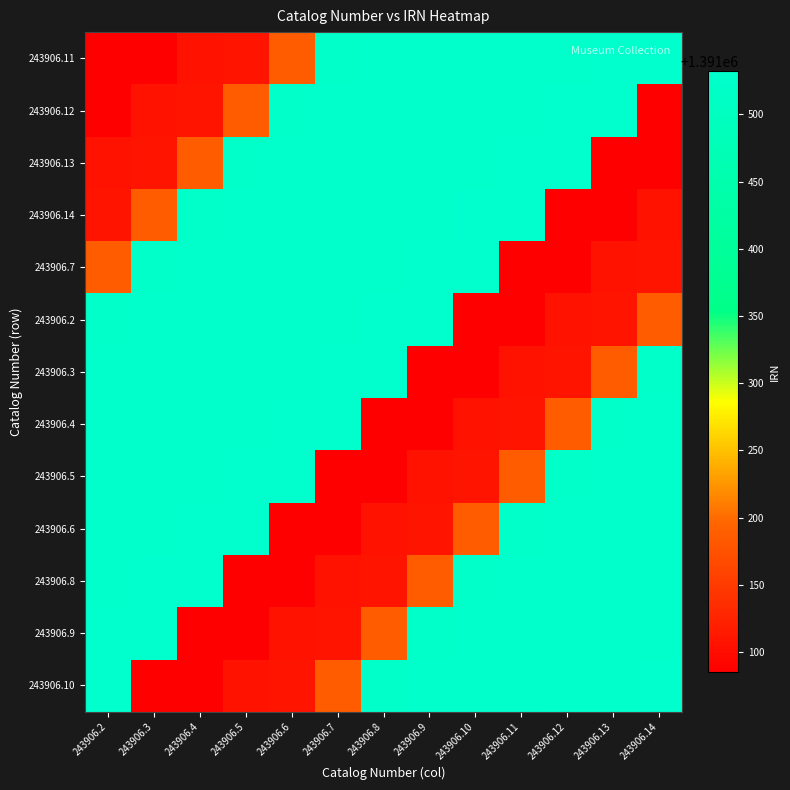

What is the total value across all series at 243906.14?

18087801